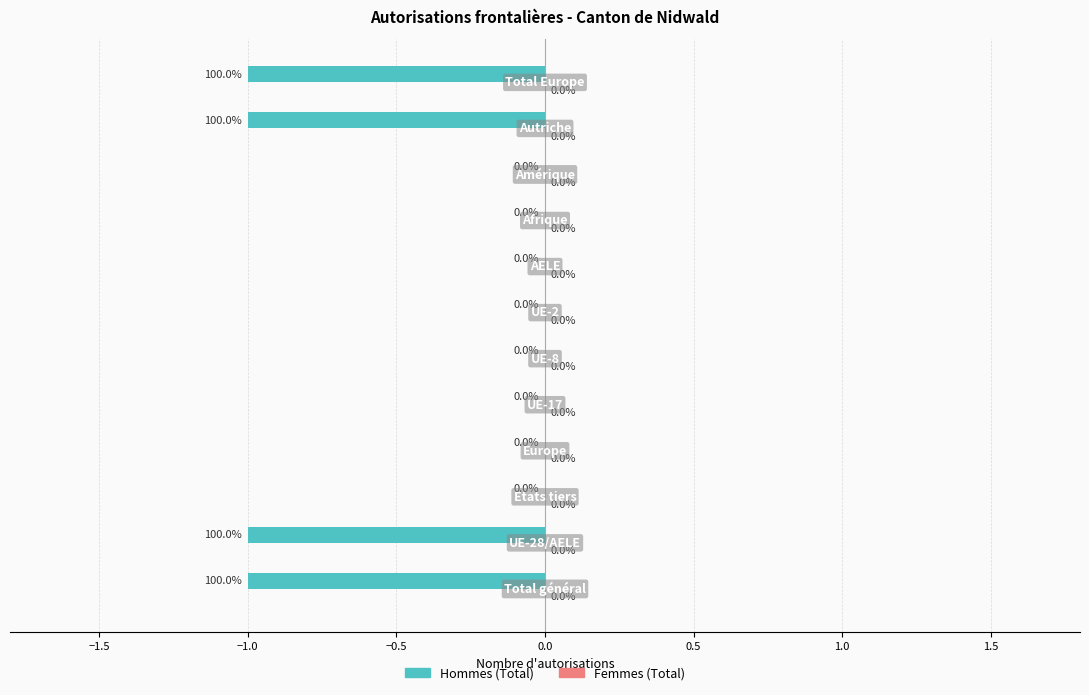

What is the sum of all values?

-4